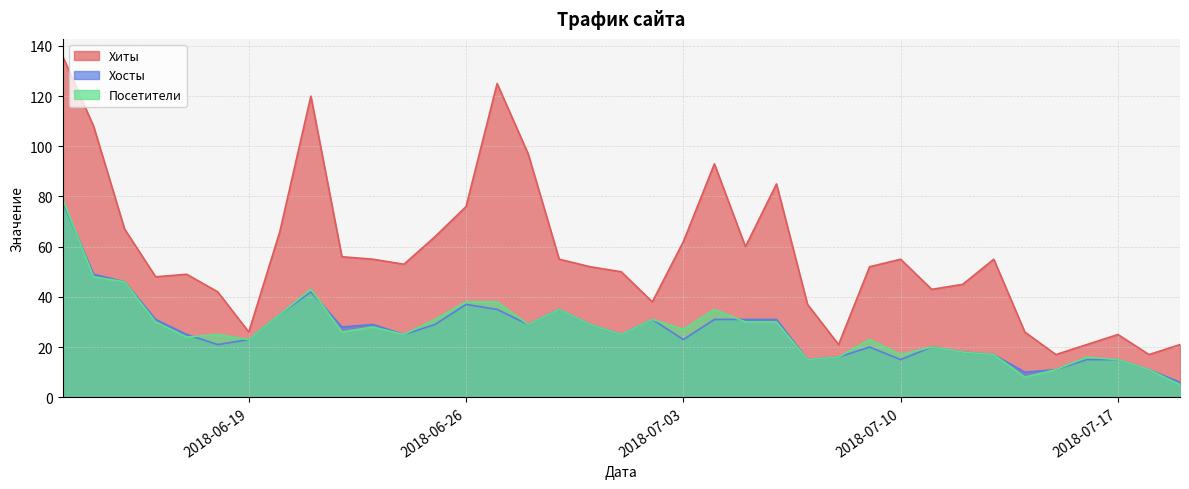

At how many categories does at least one series exceed 103?

4